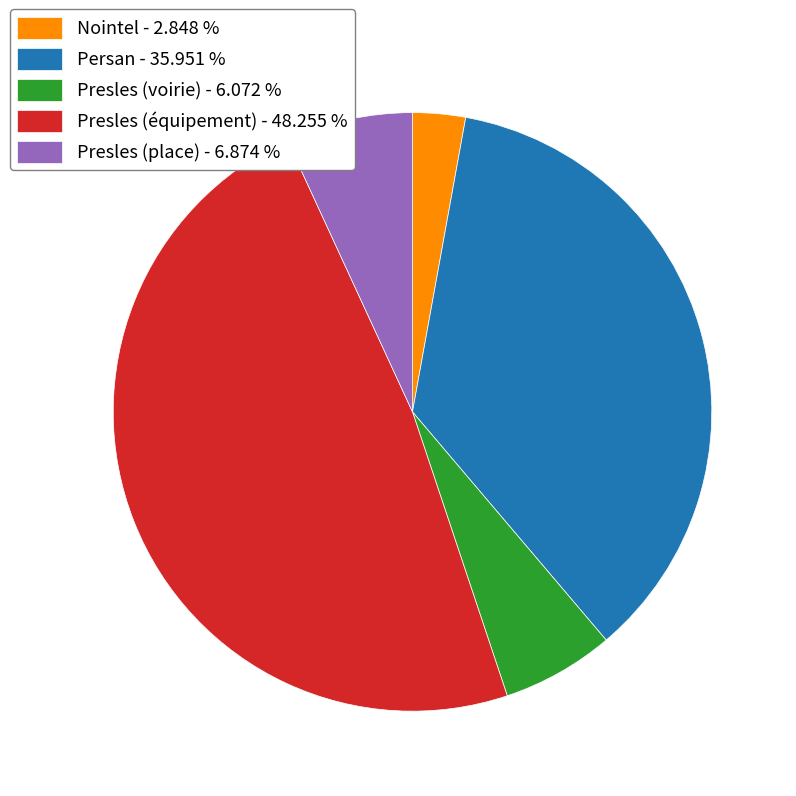

Which slice is the smallest?

Nointel